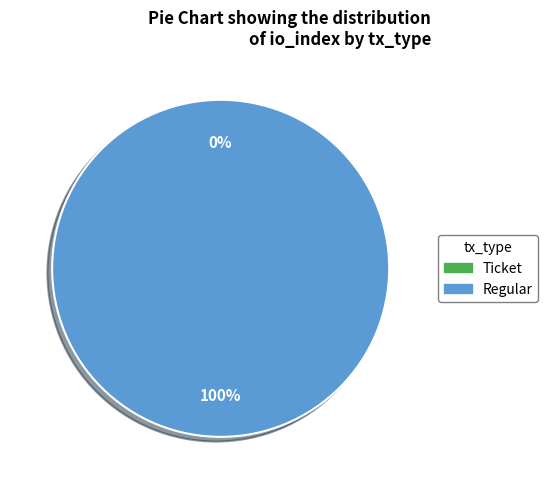

Which category has the biggest portion of the pie?

Regular